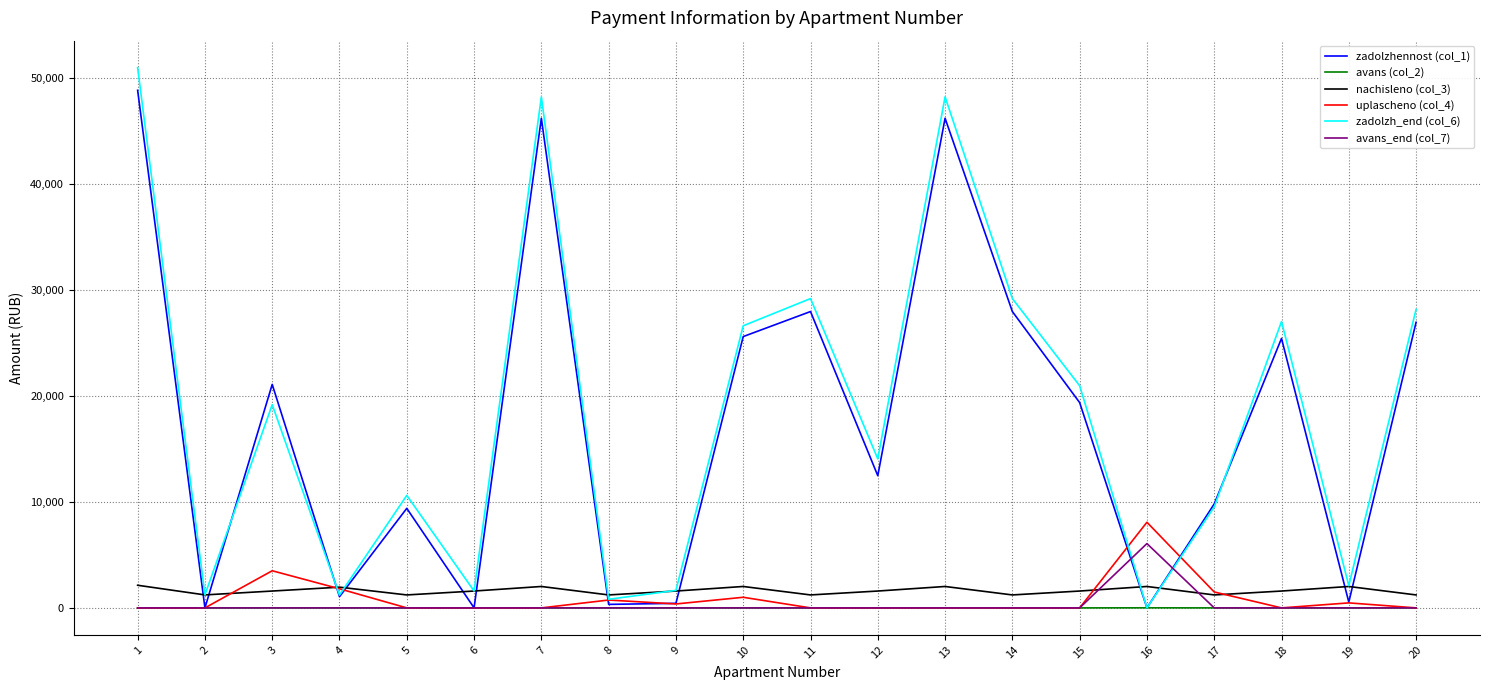

Rank the series by their maximum value, from lowest to highest.

avans (col_2), nachisleno (col_3), avans_end (col_7), uplascheno (col_4), zadolzhennost (col_1), zadolzh_end (col_6)